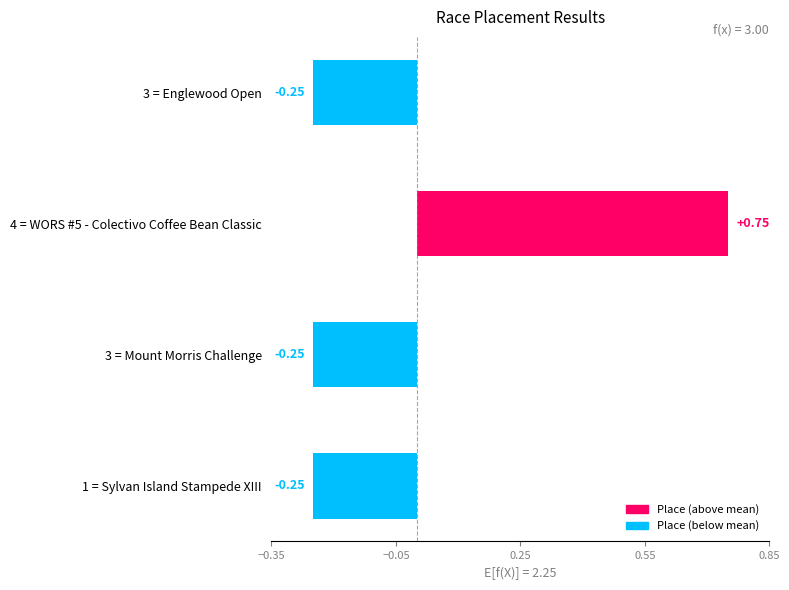

Which has a higher value, 4 = WORS #5 - Colectivo Coffee Bean Classic or 3 = Englewood Open?

4 = WORS #5 - Colectivo Coffee Bean Classic